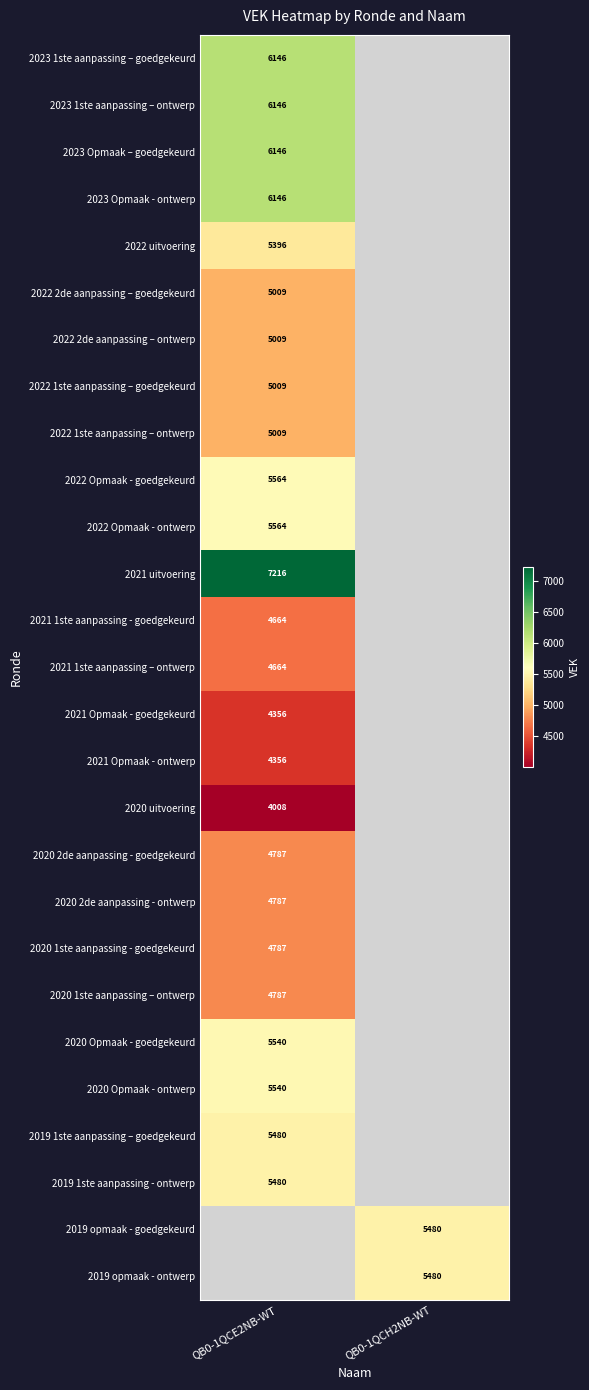

True or false: 2022 2de aanpassing – goedgekeurd has a value of 5009 at QB0-1QCE2NB-WT.

True